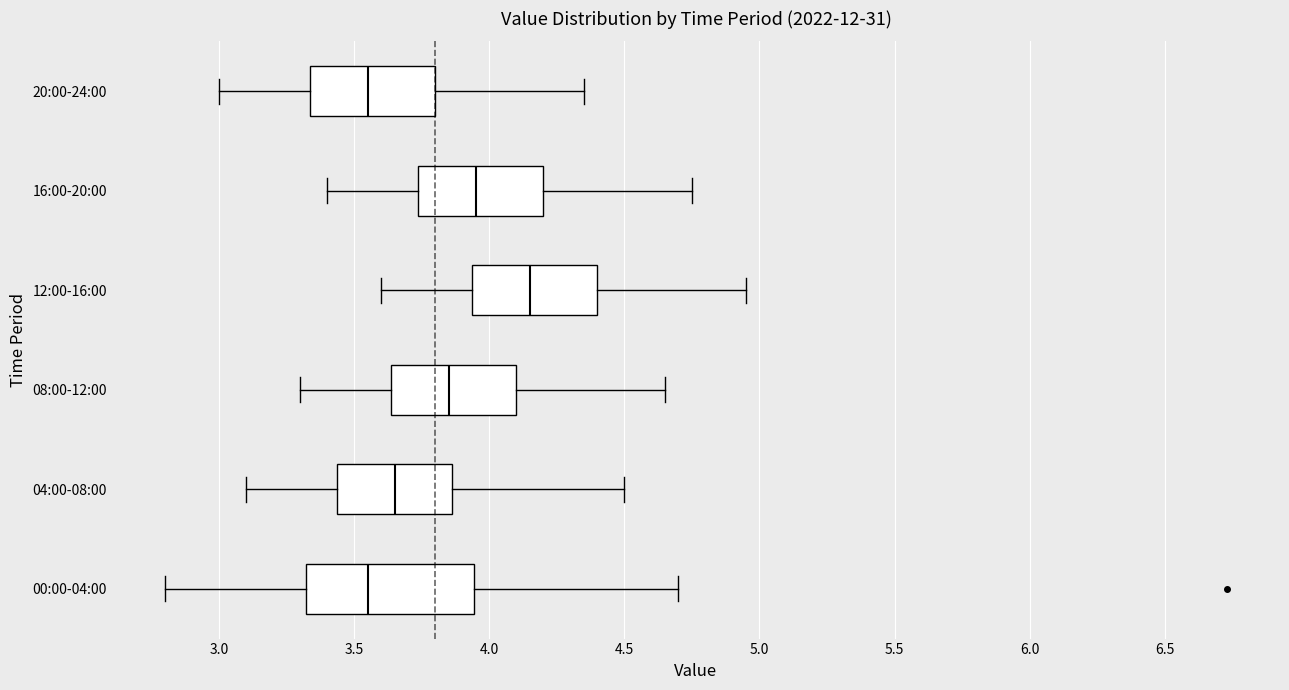

Where does the median line of the box for 04:00-08:00 sit on the x-axis? The values are not printed on the chart, so give them approximately, as read against the axis.

3.65